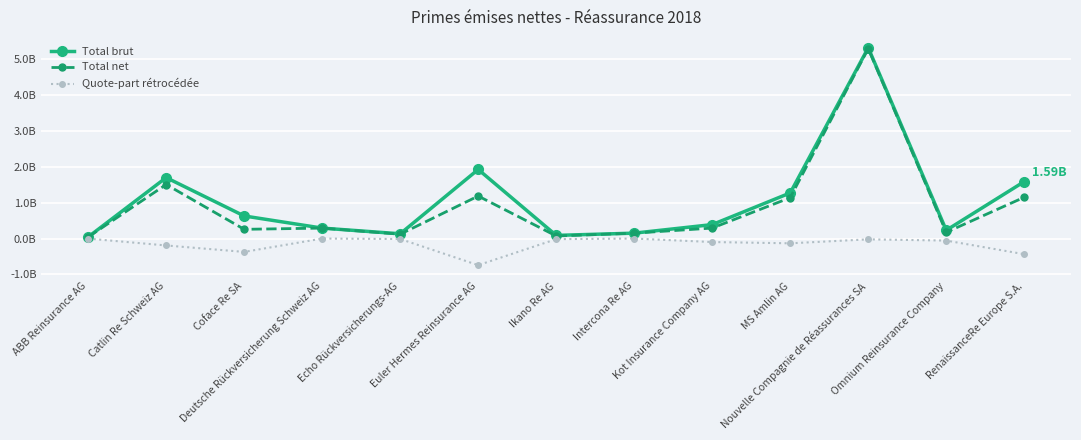

Reading left to right, extract all data points from this chart.

Total brut: 0.0	1.7	0.6	0.3	0.1	1.9	0.1	0.2	0.4	1.3	5.3	0.2	1.6
Total net: 0.0	1.5	0.3	0.3	0.1	1.2	0.1	0.2	0.3	1.1	5.3	0.2	1.2
Quote-part rétrocédée: -0.0	-0.2	-0.4	-0.0	-0.0	-0.7	-0.0	0.0	-0.1	-0.1	-0.0	-0.1	-0.4